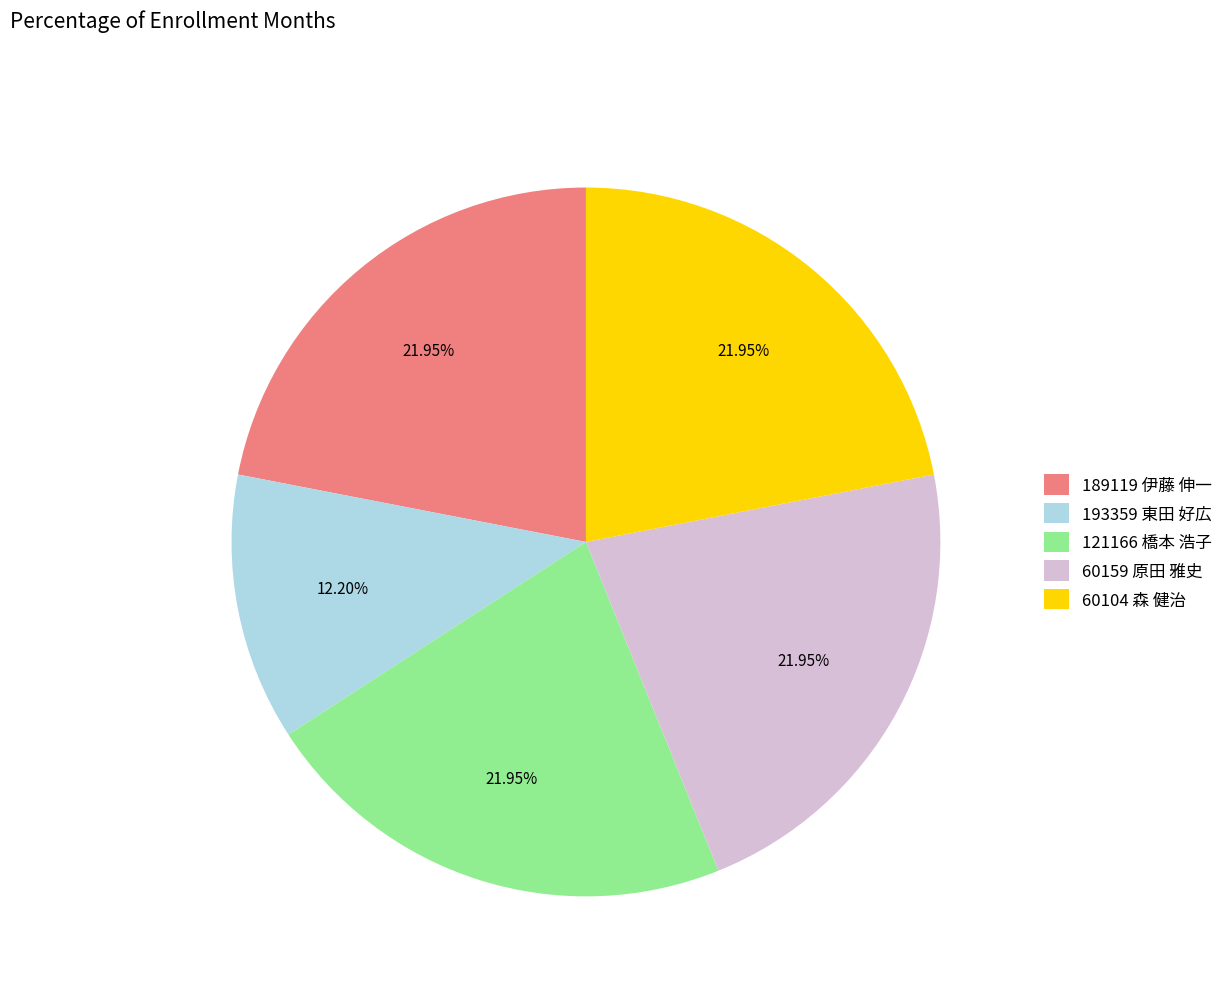

Count the number of slices in the pie.

5